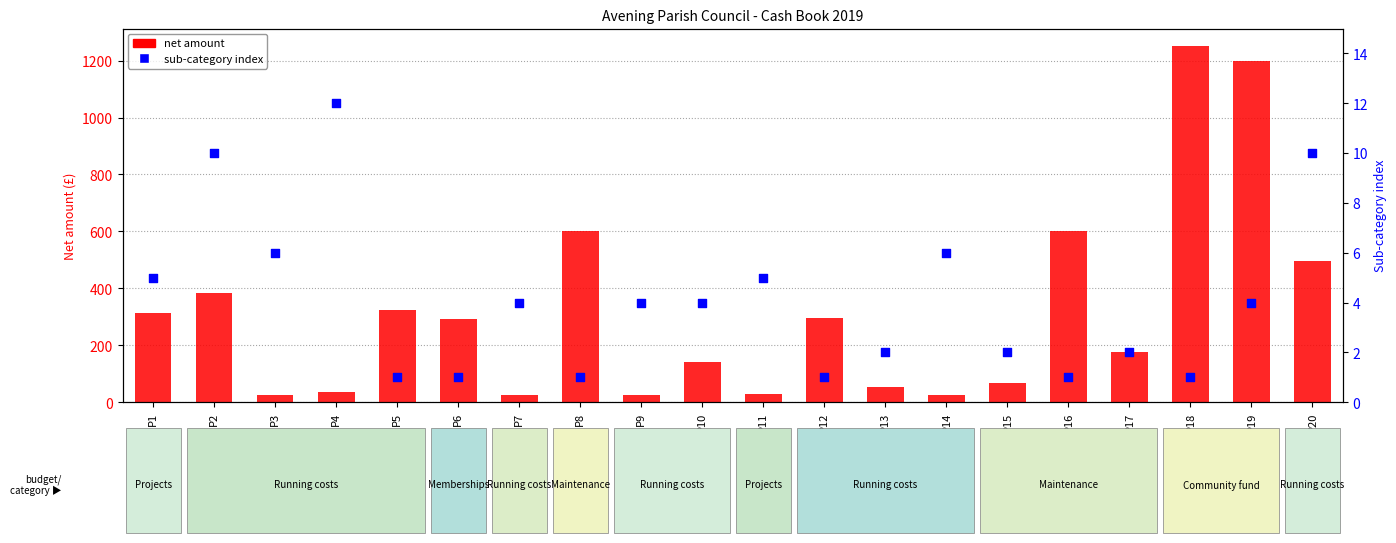

At which category is the sum across all series the highest?

P18